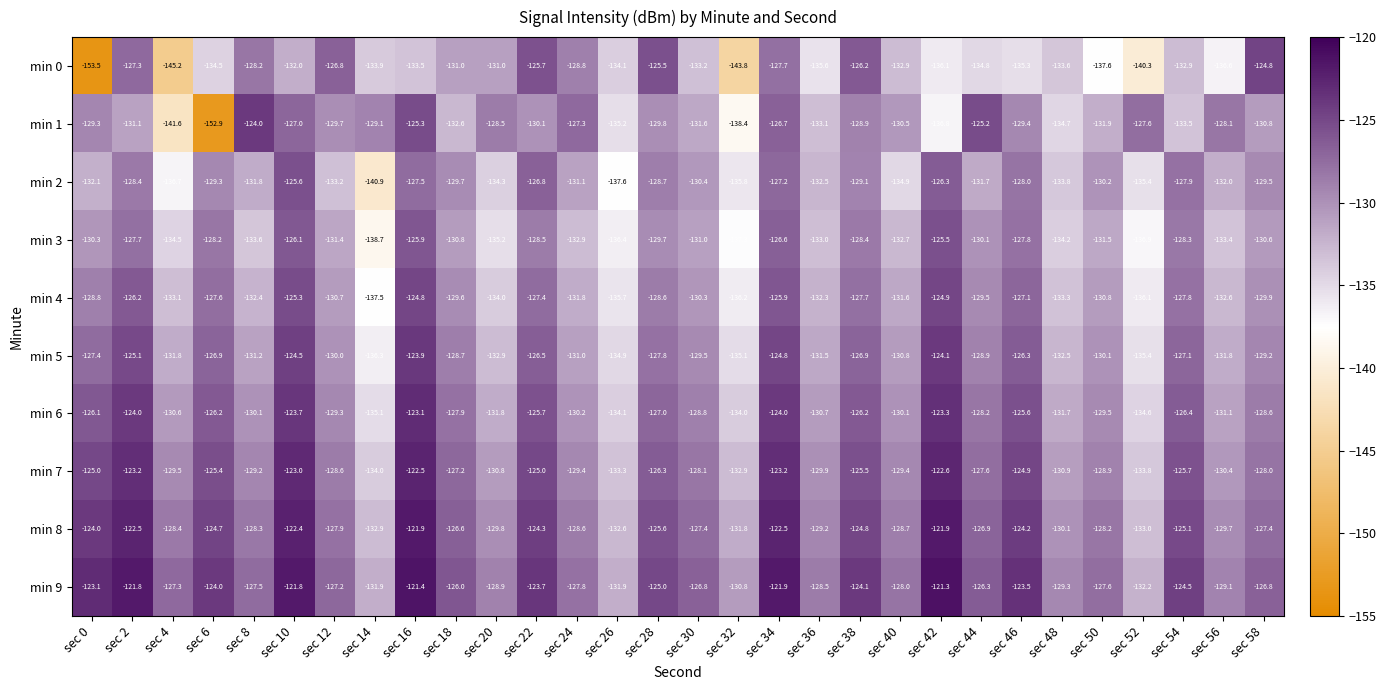

Where is min 7 nearest to the value -128?

sec 58